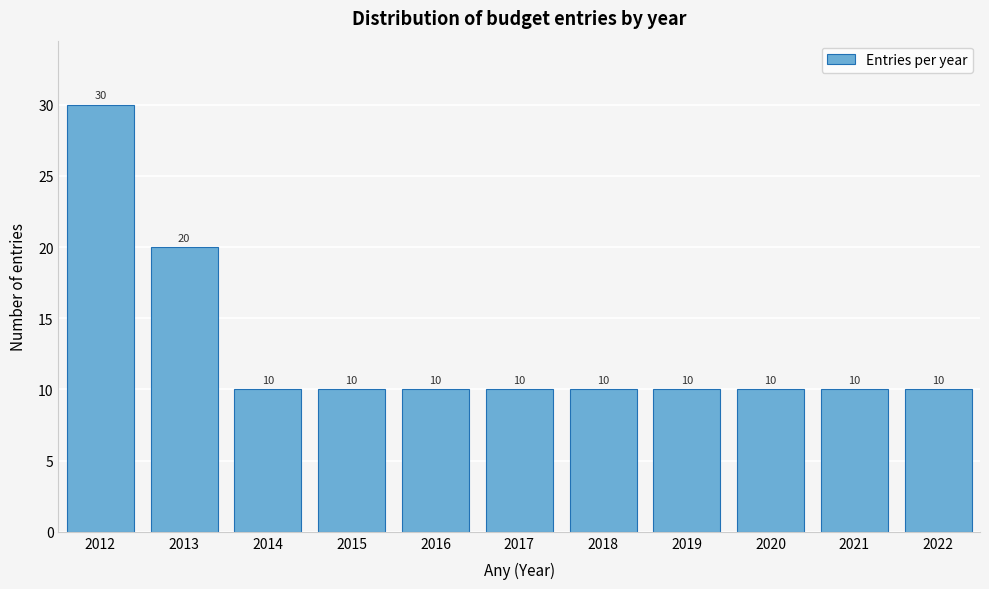

Reading left to right, extract all data points from this chart.

30	20	10	10	10	10	10	10	10	10	10